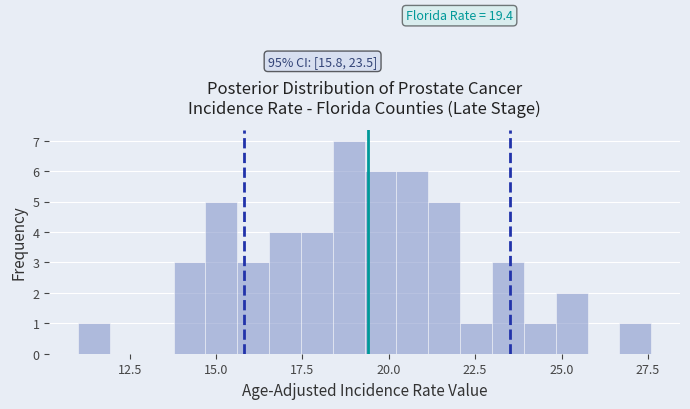

Read against the x-axis, roughly where is the centre of the tallest bar?

19.0